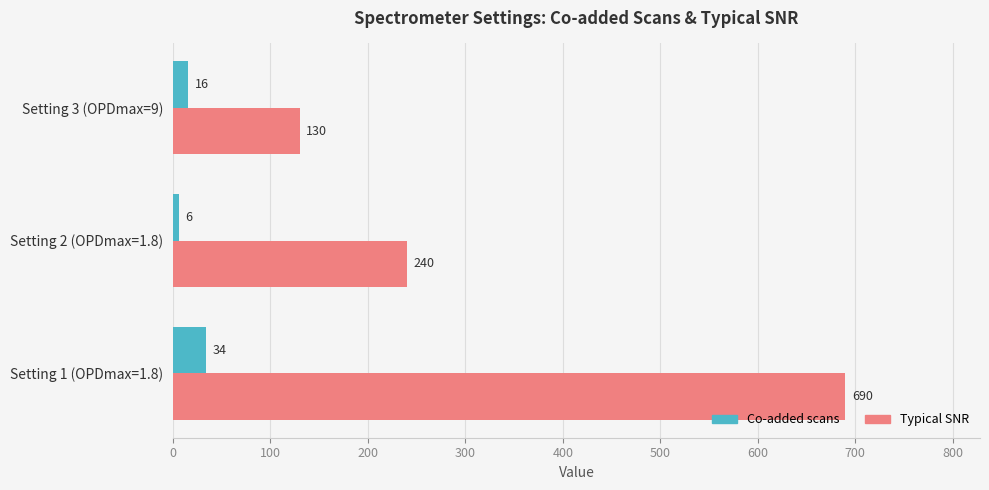

True or false: Typical SNR has a value of 240 at Setting 2 (OPDmax=1.8).

True